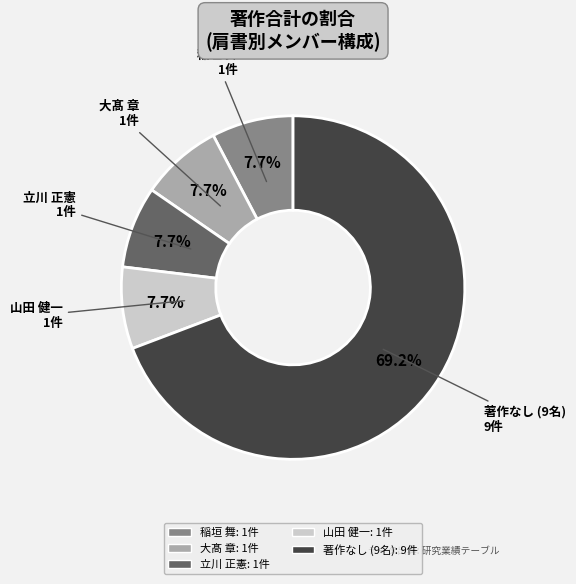

Is there any slice that represents more than half of the pie?

Yes